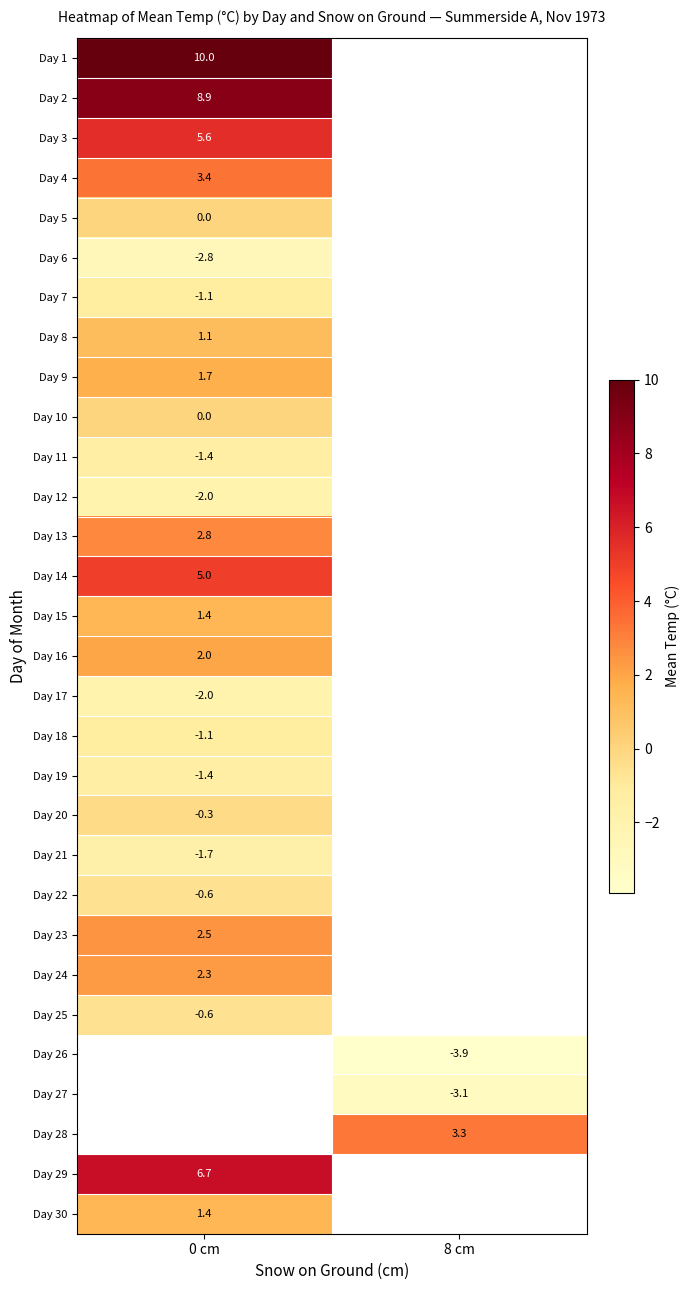

The value of Day 28 at 8 cm is 5.5. True or false?

False